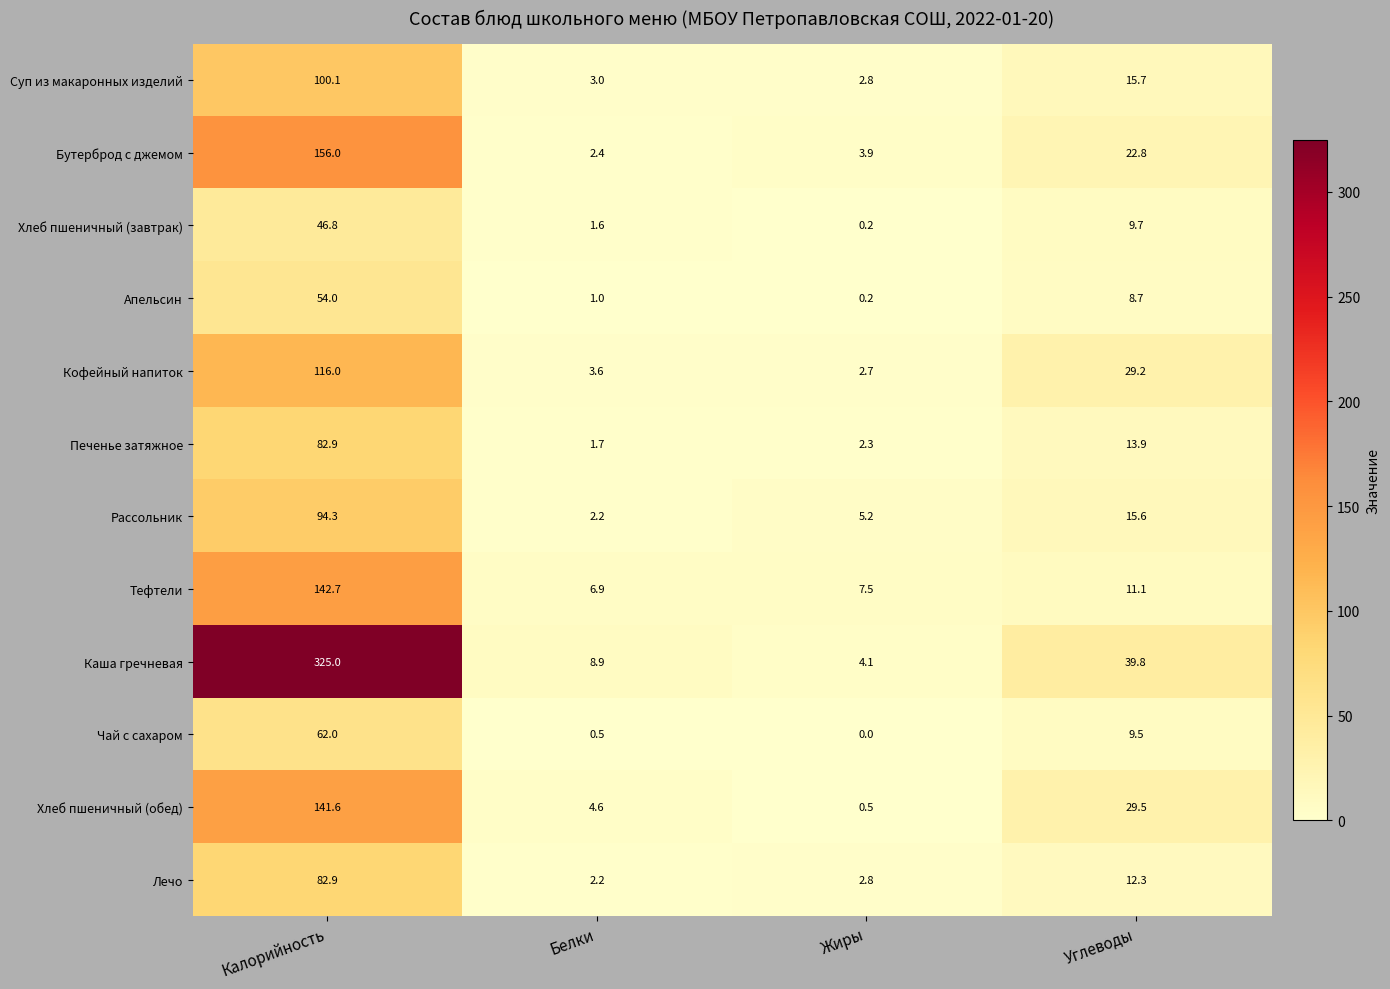

What is the sum of the Печенье затяжное values at Жиры and Углеводы?

16.2